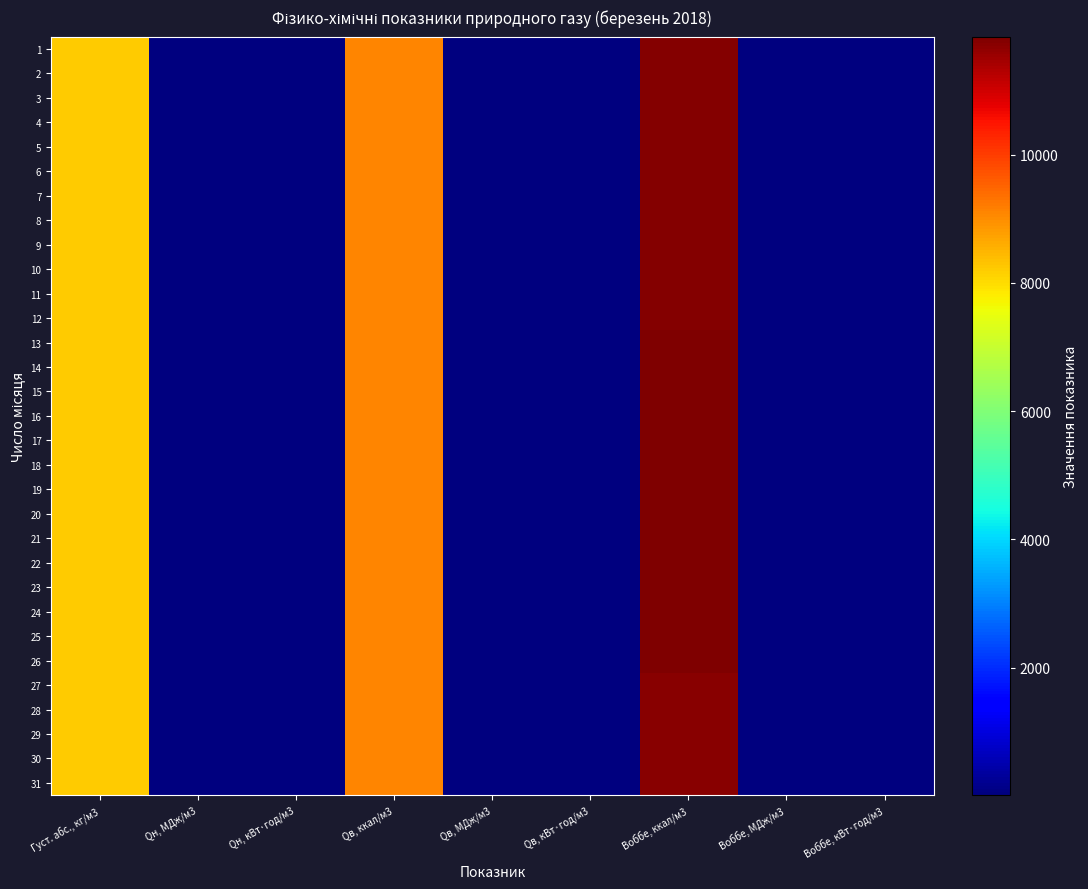

List the series in order of their peak value, lowest first.

27, 28, 29, 30, 31, 1, 2, 3, 4, 5, 6, 7, 8, 9, 10, 11, 12, 20, 21, 22, 23, 24, 25, 26, 13, 14, 15, 16, 17, 18, 19